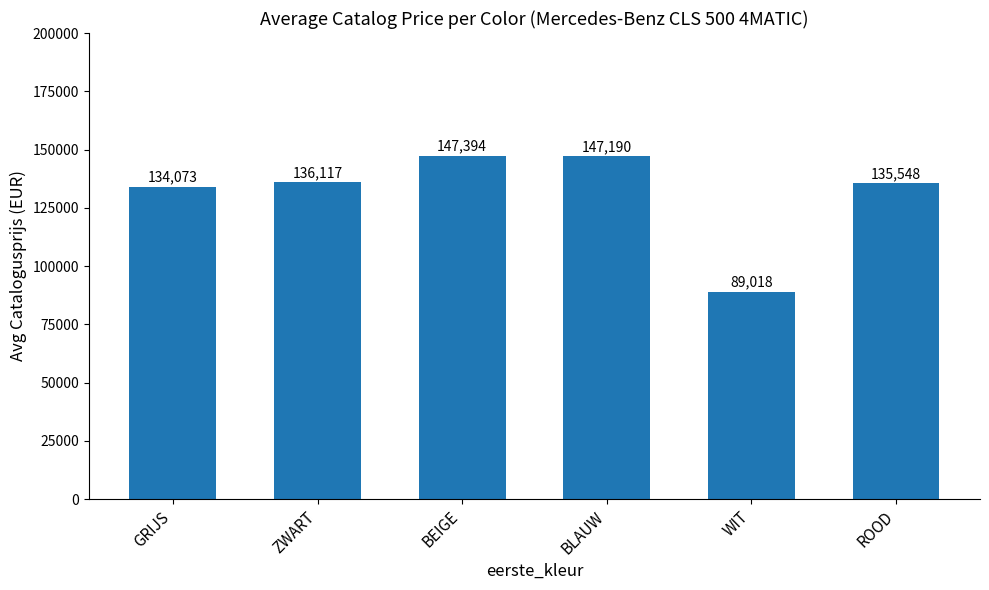

Approximately how many times larger is the value at BEIGE compared to WIT?

1.7